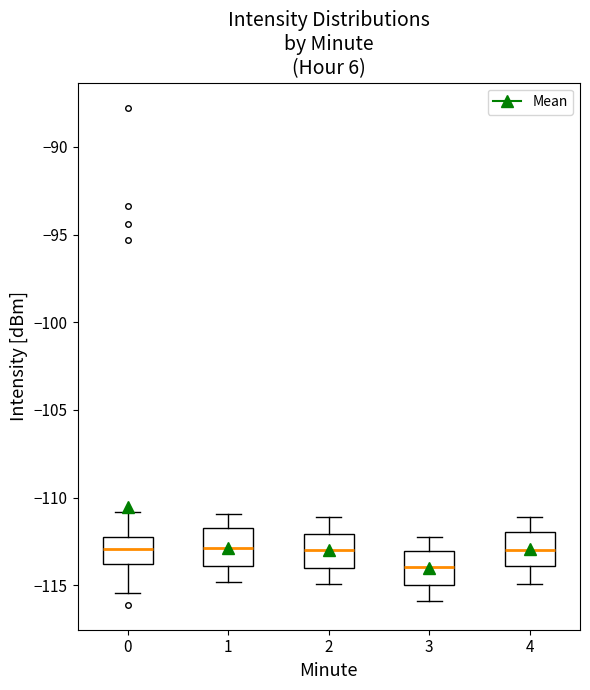

Reading left to right, transcribe this box plot: for each box, give where its median line is, the range the box spans, and where its two whiskers end, as read against the y-axis. The values are not printed on the chart, so give them approximately, as read against the axis.

0: median -113.0, box -114.0 to -112.0, whiskers -115.5 to -111.0
1: median -113.0, box -114.0 to -111.5, whiskers -115.0 to -111.0
2: median -113.0, box -114.0 to -112.0, whiskers -115.0 to -111.0
3: median -114.0, box -115.0 to -113.0, whiskers -116.0 to -112.0
4: median -113.0, box -114.0 to -112.0, whiskers -115.0 to -111.0